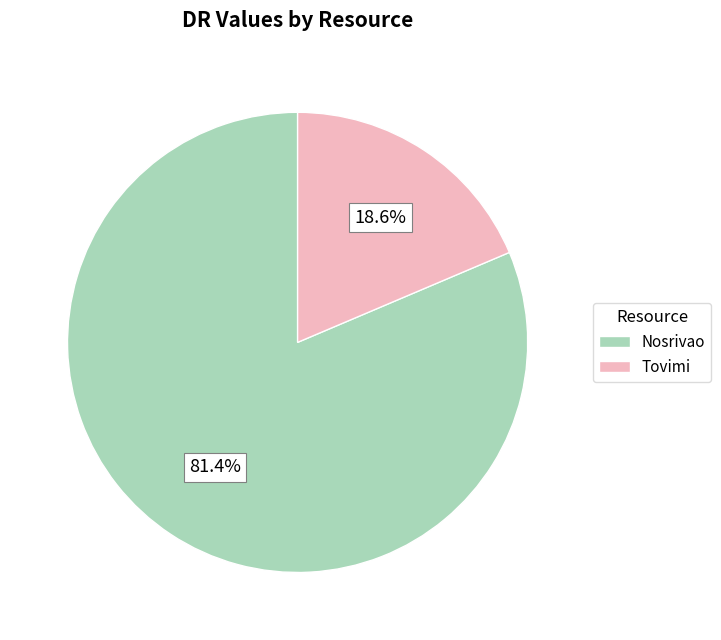

Which category has the smallest portion of the pie?

Tovimi